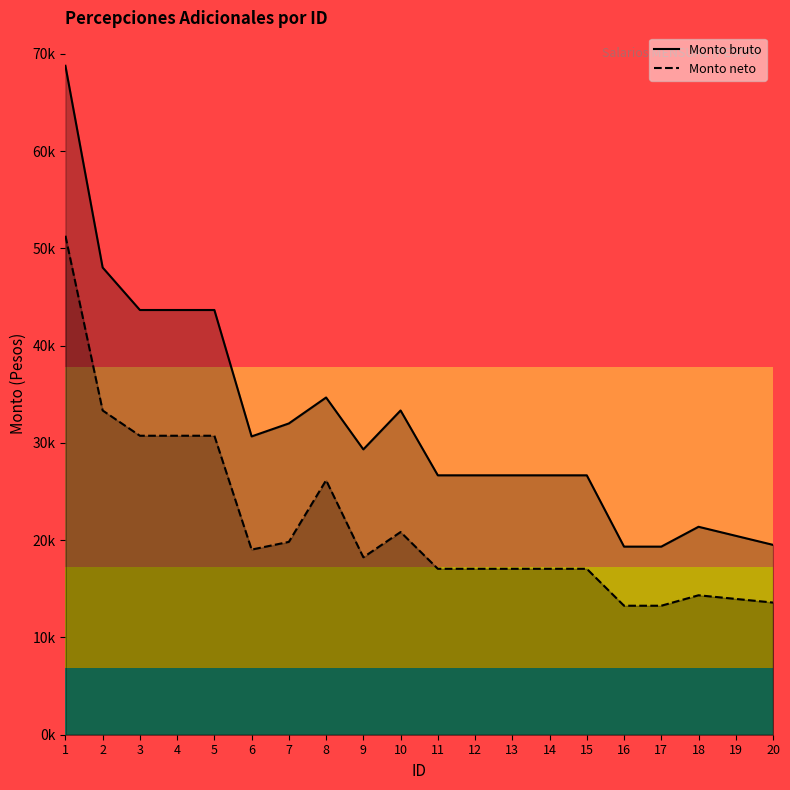

True or false: Monto bruto and Monto neto intersect in this chart.

False